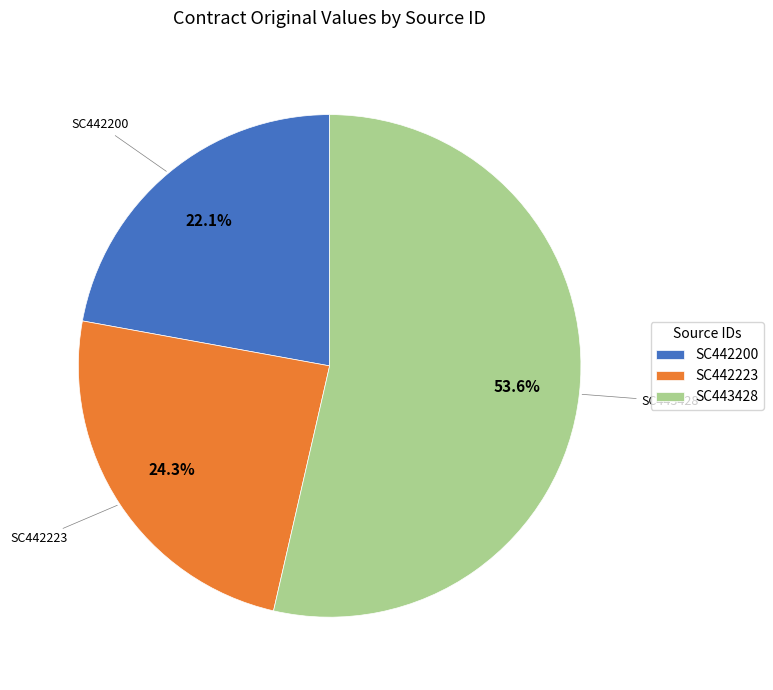

The SC442223 slice represents 10% of the pie. True or false?

False